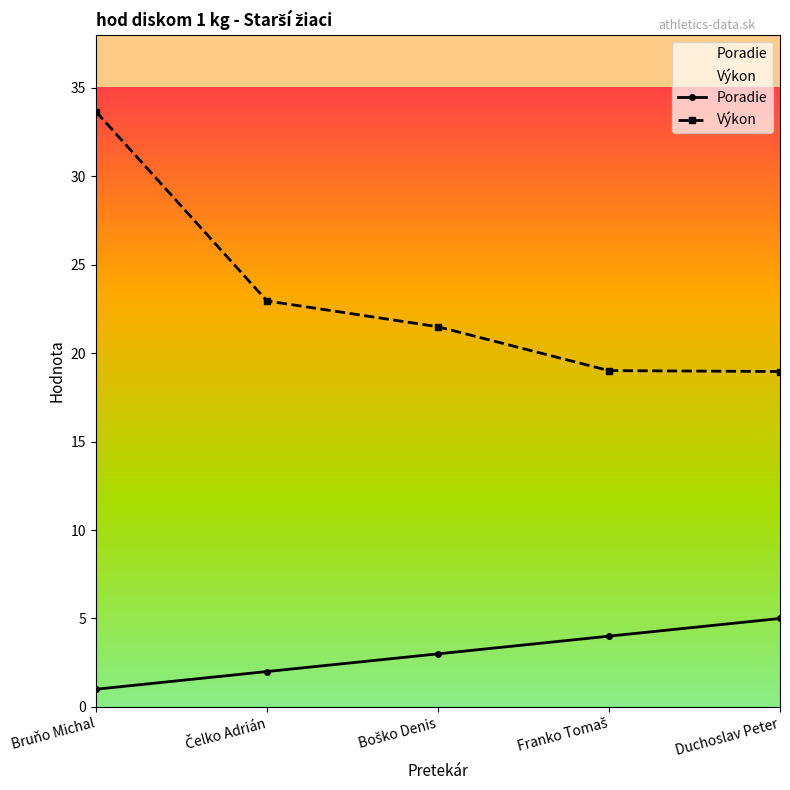

How many categories are shown in the chart?

5